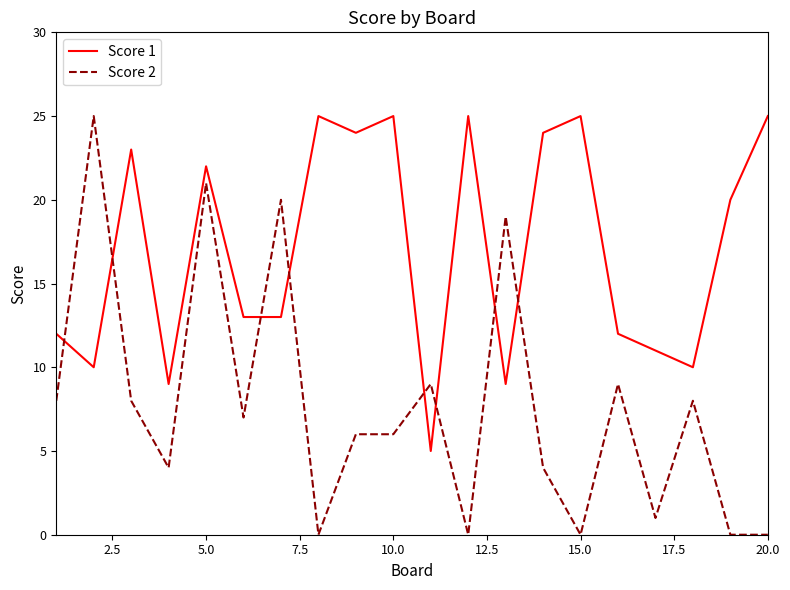

How many values in the Score 2 series are below 7?

10